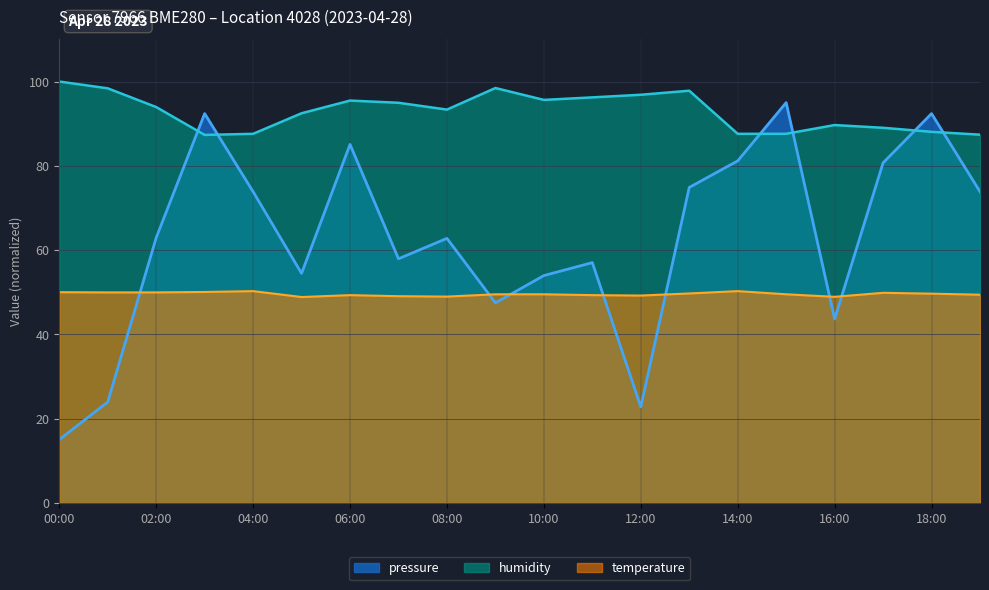

How many interior local valleys does the humidity series have?

4